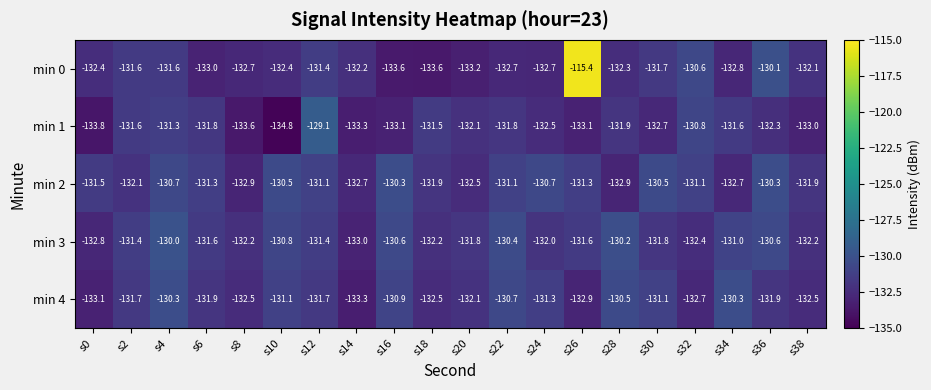

How many series are shown in this chart?

5